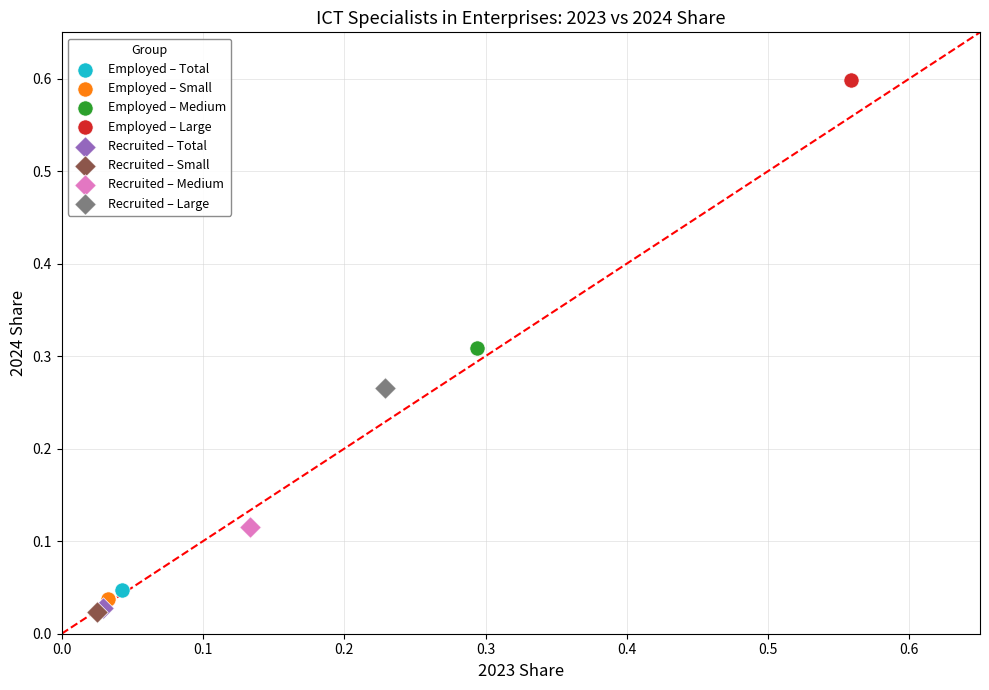

What are all the series names shown in the legend?

Employed – Total, Employed – Small, Employed – Medium, Employed – Large, Recruited – Total, Recruited – Small, Recruited – Medium, Recruited – Large